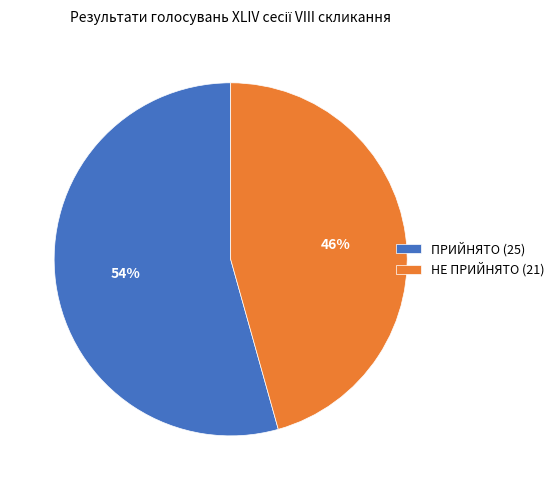

To the nearest percent, what percentage of the pie is НЕ ПРИЙНЯТО?

46%